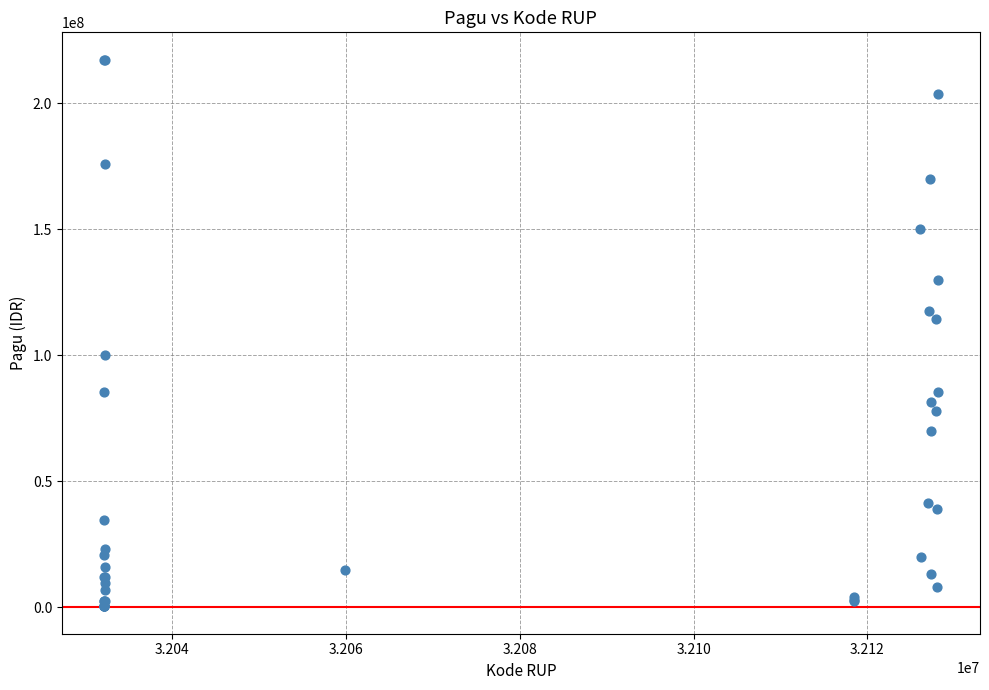

What Y value in the scatter plot is closest to 108830000?

114296000